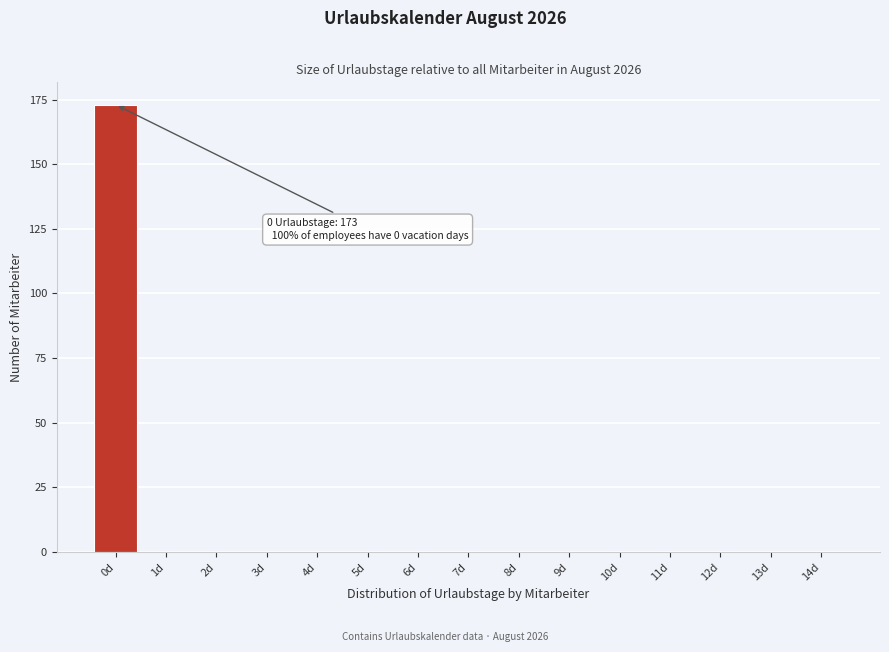

Reading right to left, what are all the values shown in this chart?

14d=0	13d=0	12d=0	11d=0	10d=0	9d=0	8d=0	7d=0	6d=0	5d=0	4d=0	3d=0	2d=0	1d=0	0d=173